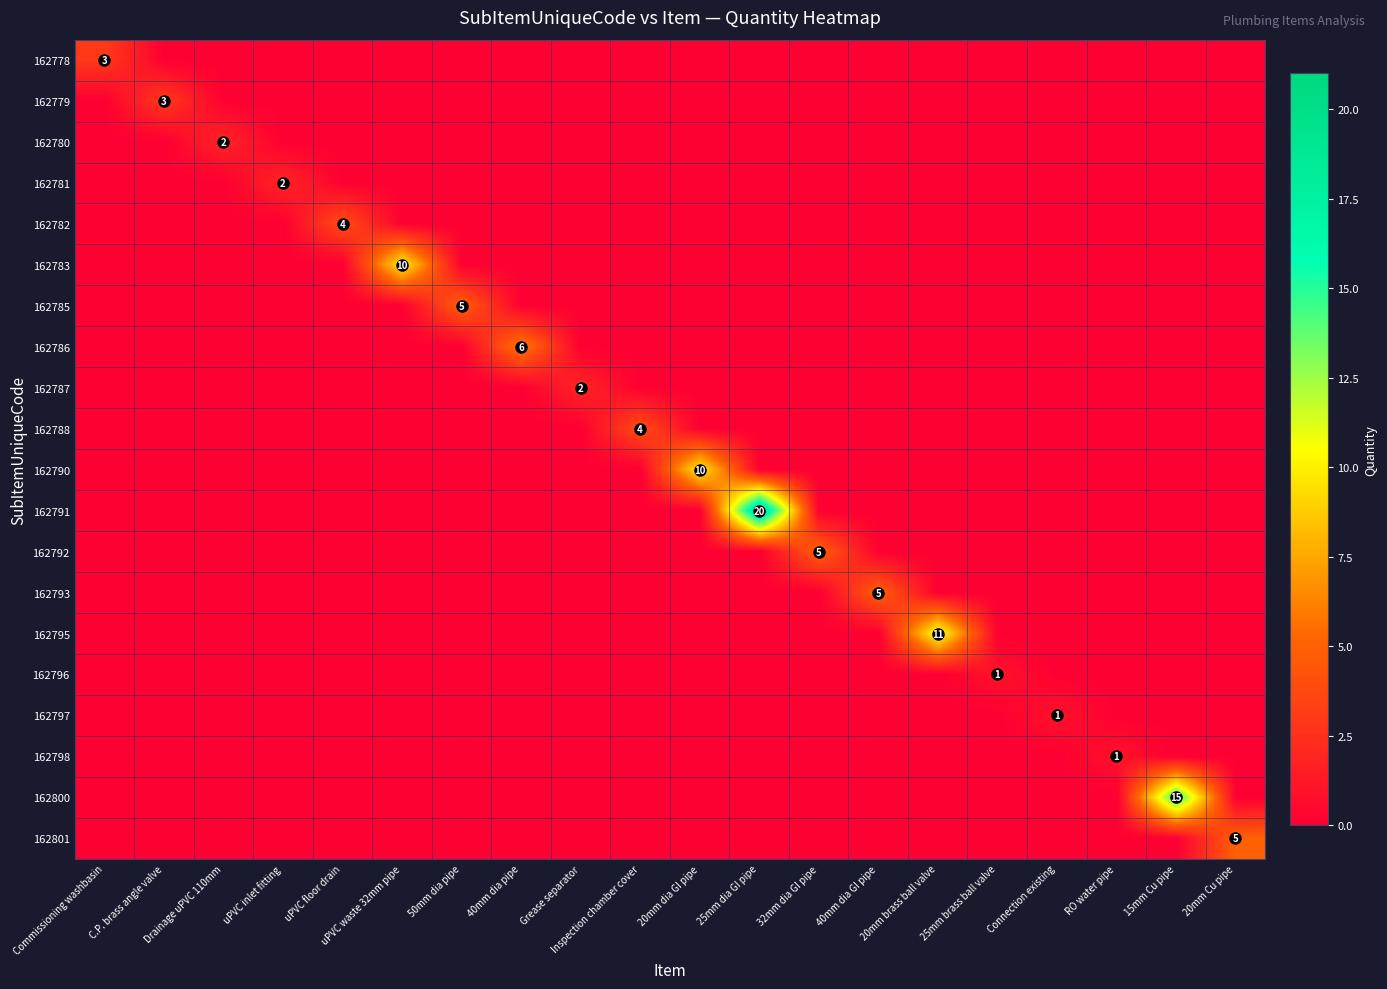

Count the 162788 values in the range 0 to 1.

19